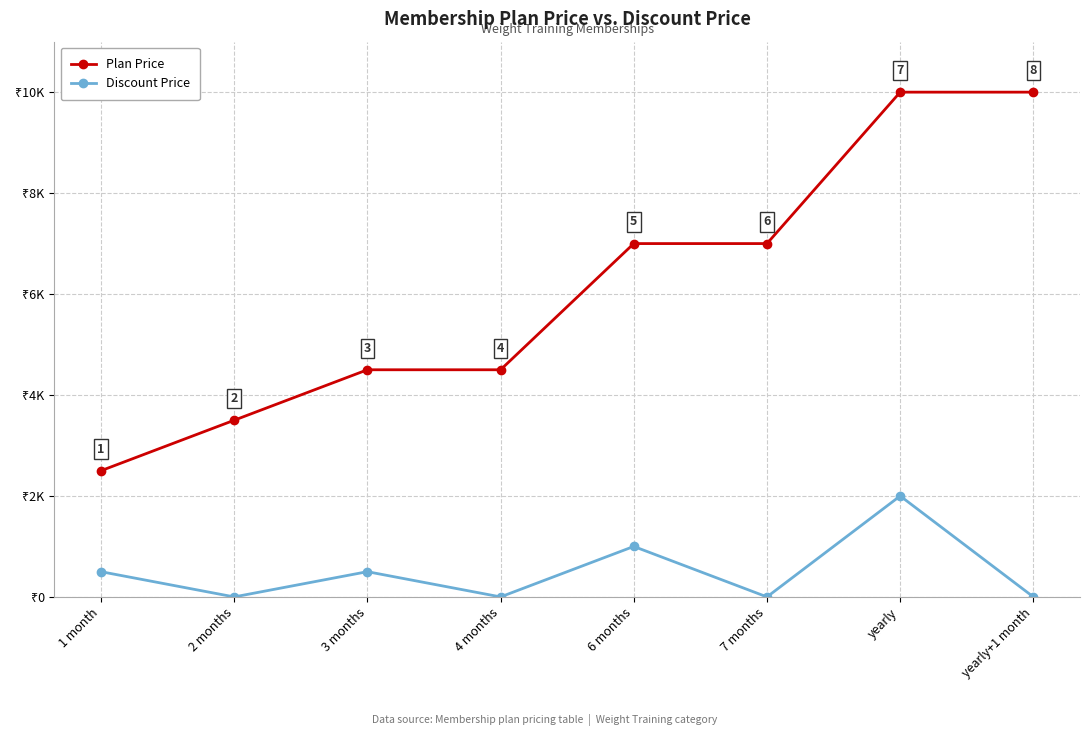

True or false: Plan Price has more than 2 interior local peaks.

False